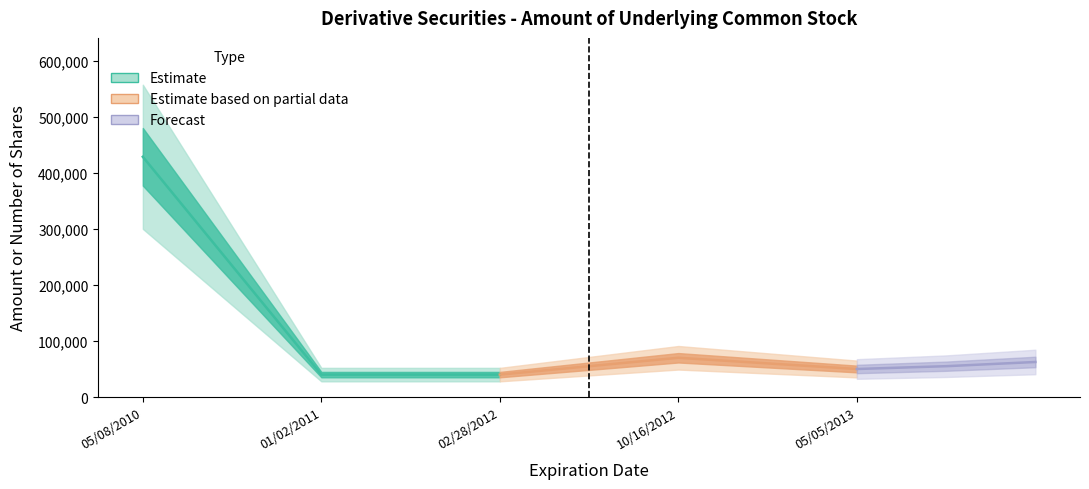

What is the difference between the maximum and second lowest values?

388400